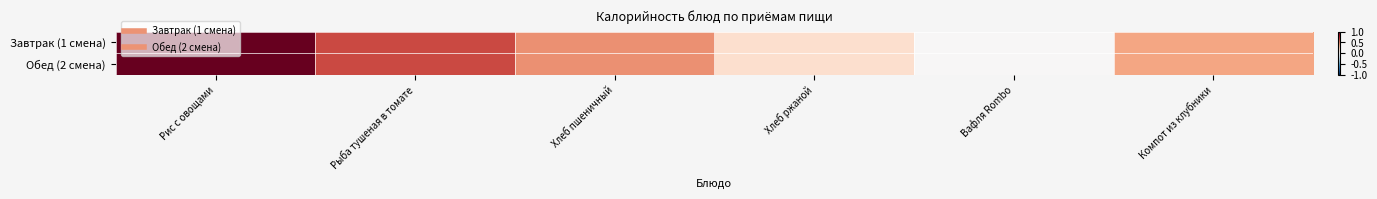

Rank the series by their maximum value, from highest to lowest.

Завтрак (1 смена), Обед (2 смена)